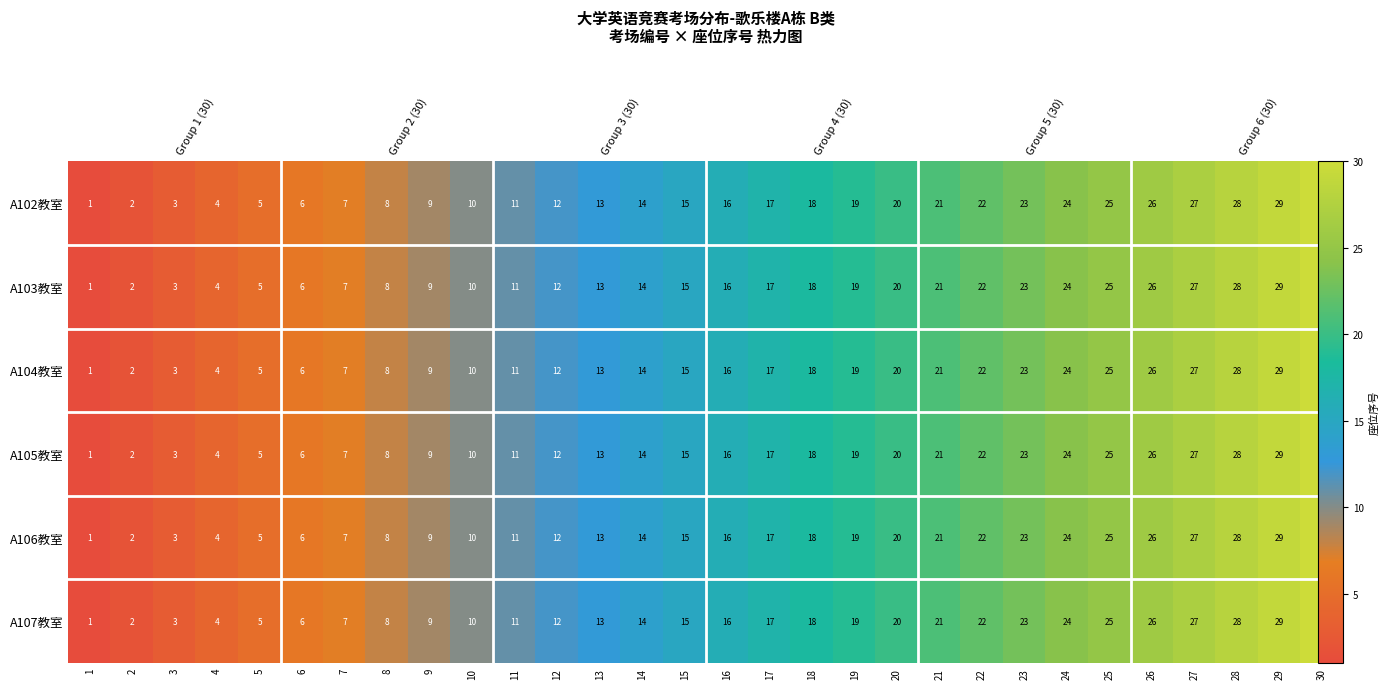

Rank the series at 30 from highest to lowest value.

A102教室, A103教室, A104教室, A105教室, A106教室, A107教室